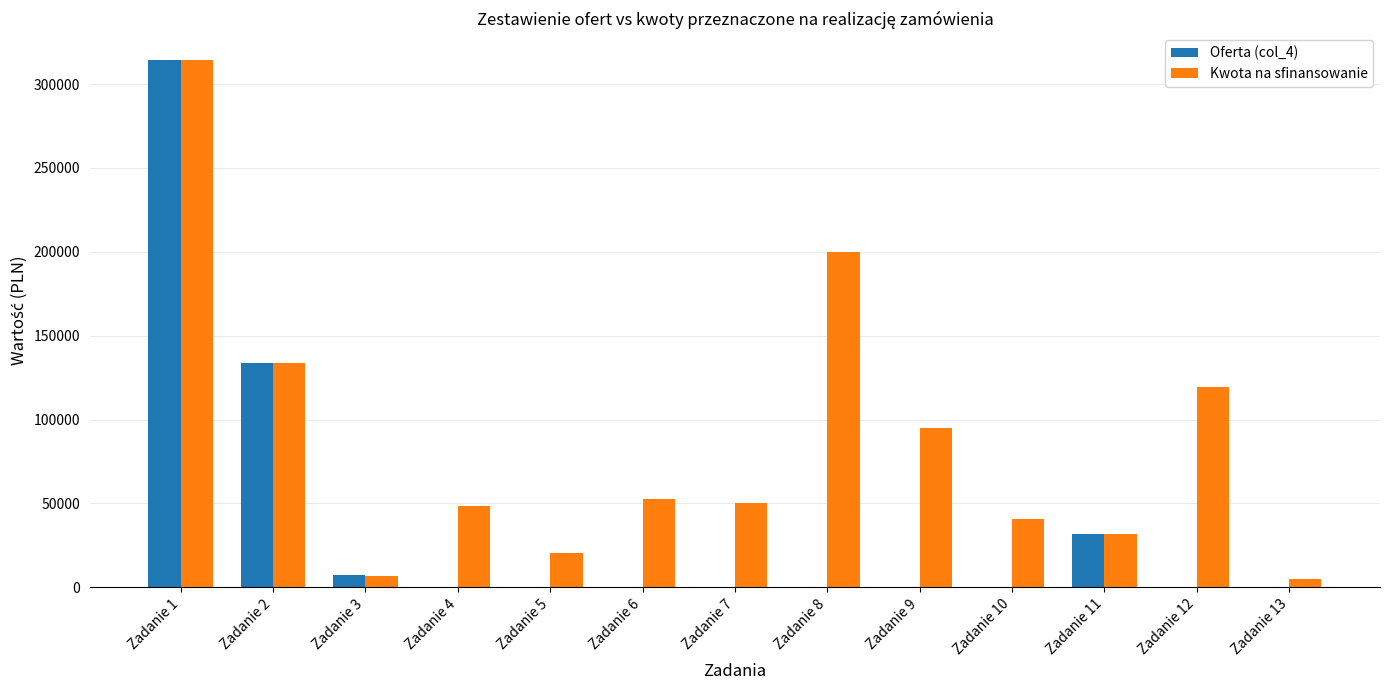

Reading left to right, what are all the values shown in this chart?

Oferta (col_4): 314452.8	133887.6	7506.0	0.0	0.0	0.0	0.0	0.0	0.0	0.0	31968.0	0.0	0.0
Kwota na sfinansowanie: 314614.8	134000.0	6696.0	48697.2	20358.0	52812.0	50166.0	199800.0	94694.4	40716.0	31968.0	119690.5	5000.0